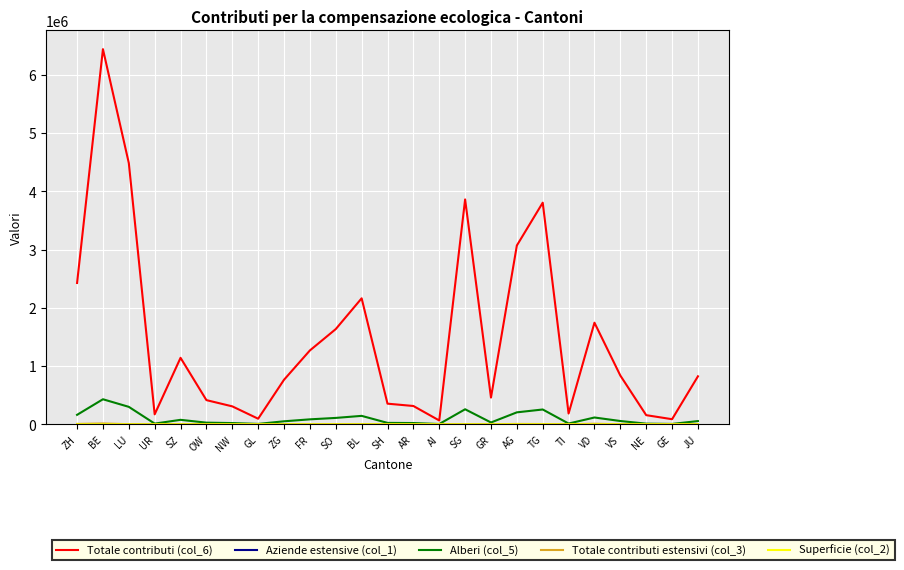

True or false: Totale contributi (col_6) has a value of 2162013.0 at BL.

True